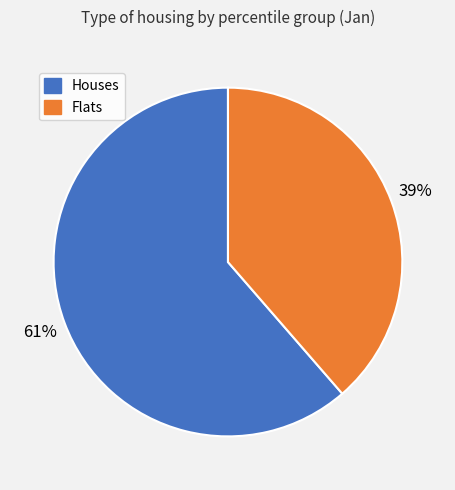

Count the number of slices in the pie.

2